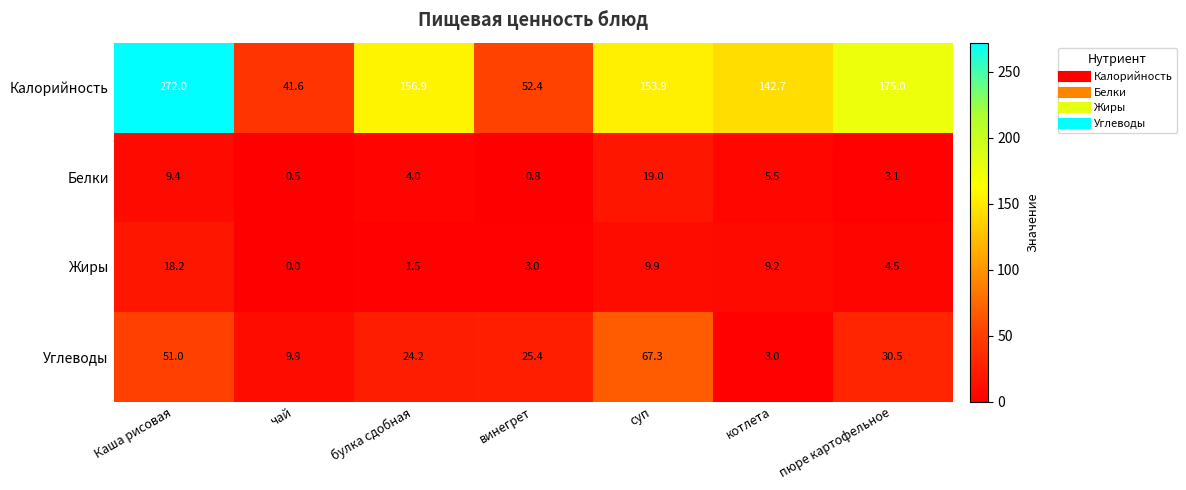

What is the difference between the Углеводы values at винегрет and котлета?

22.4